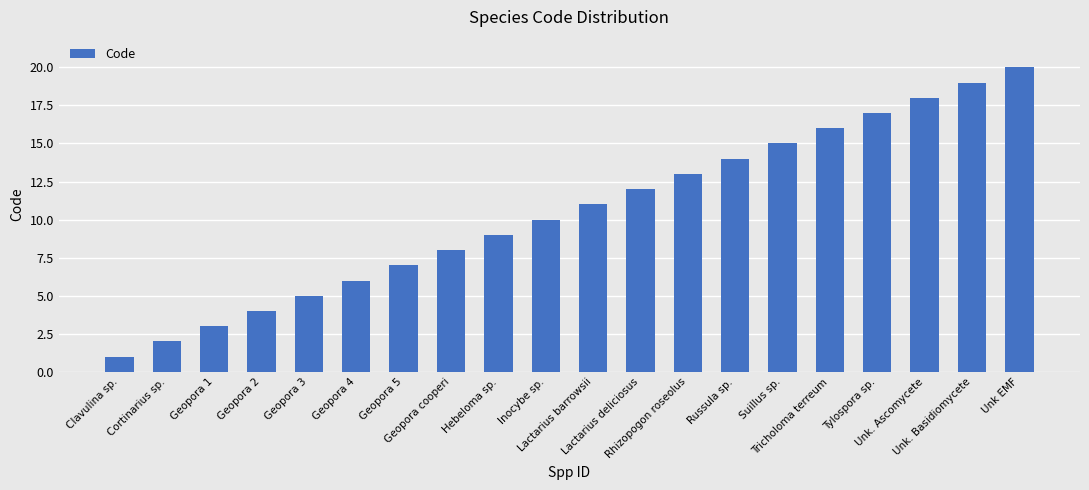

Count the number of data series in this chart.

1